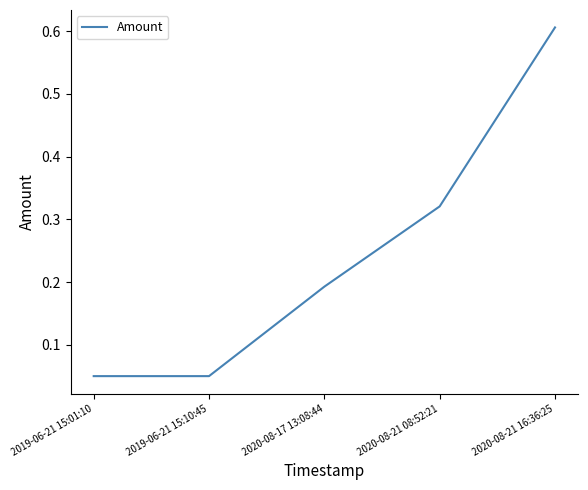

Which label corresponds to the largest value in the chart?

2020-08-21 16:36:25